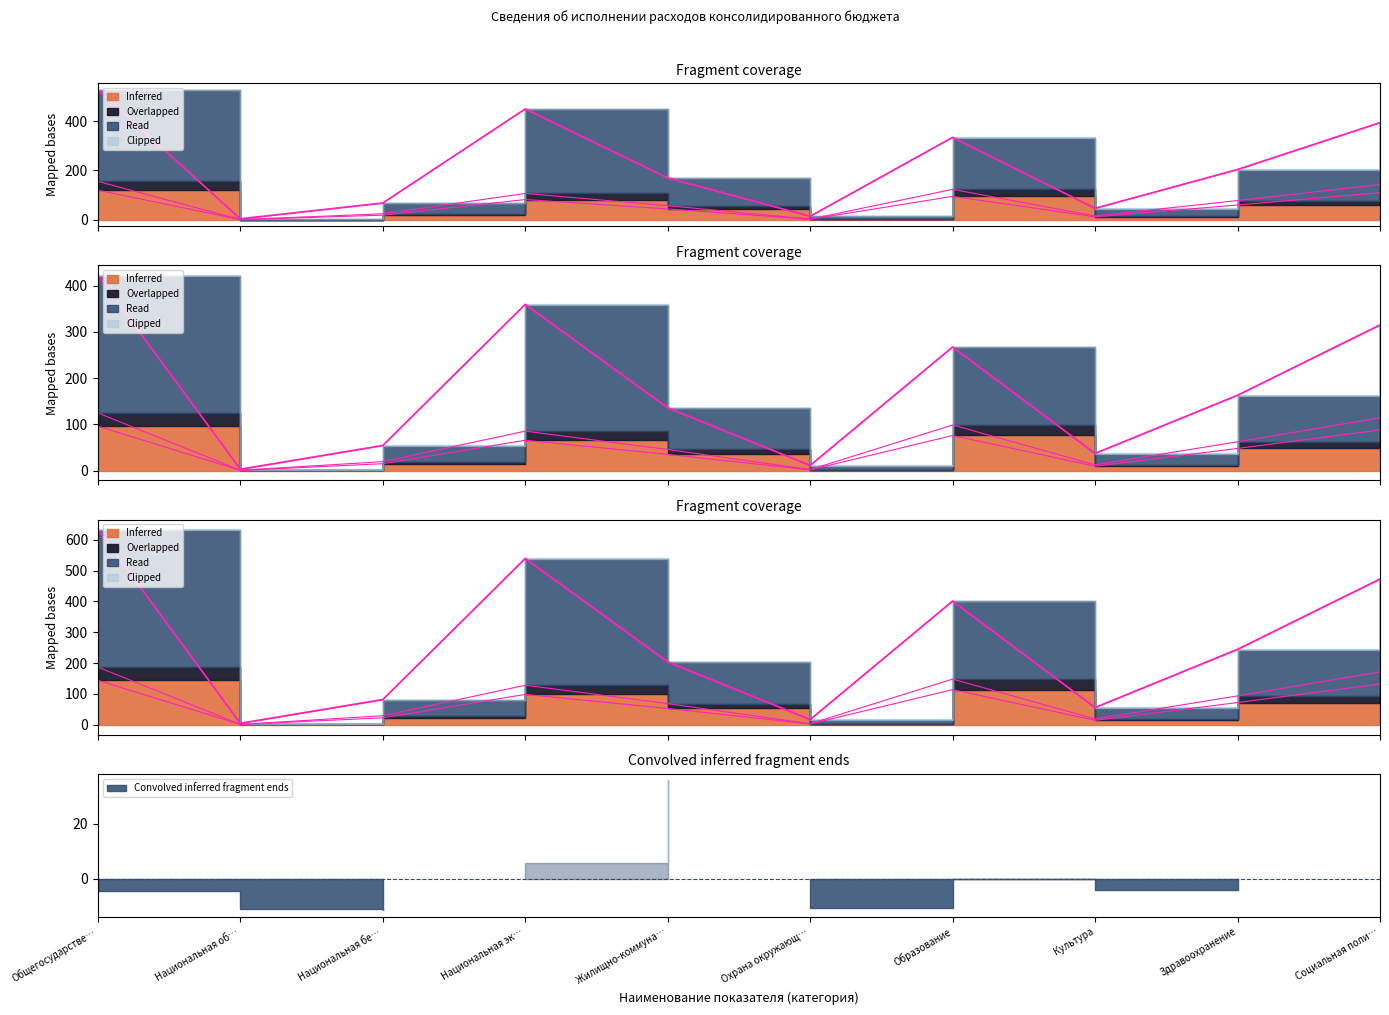

At which category is the sum across all series the highest?

Общегосударстве…